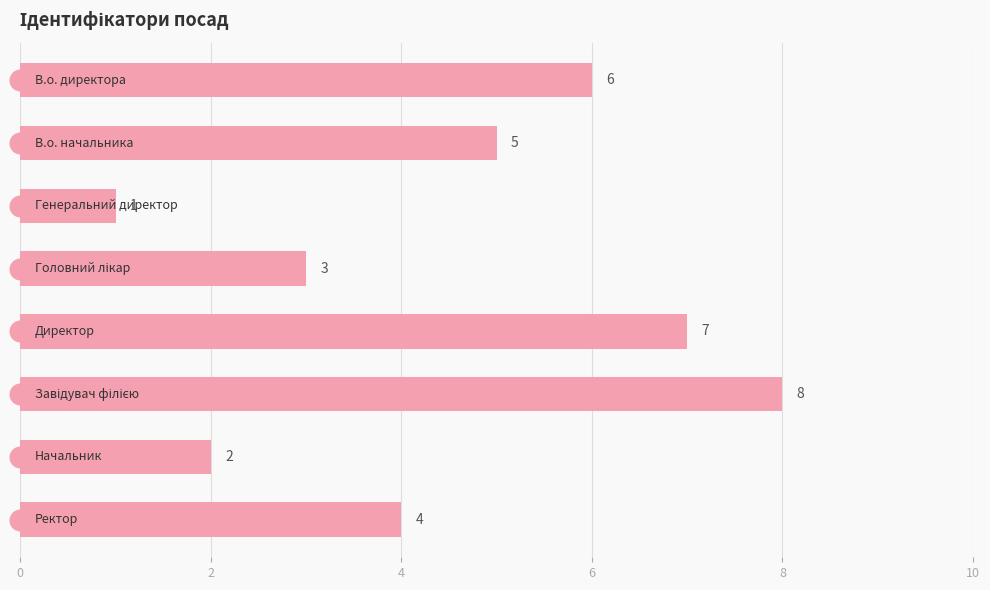

Does the chart contain any negative values?

No